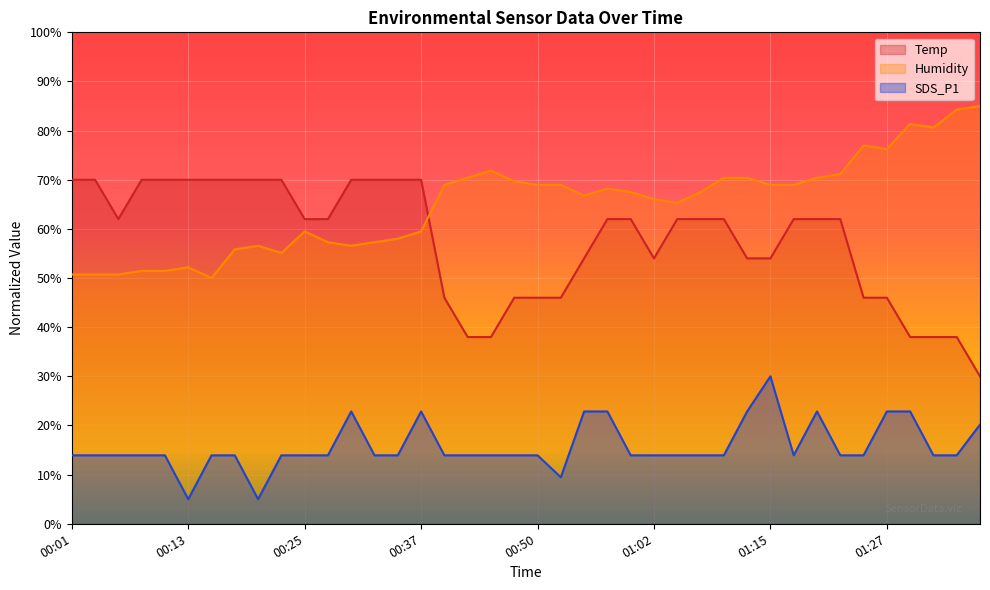

Does the chart display data point markers on the line(s)?

No